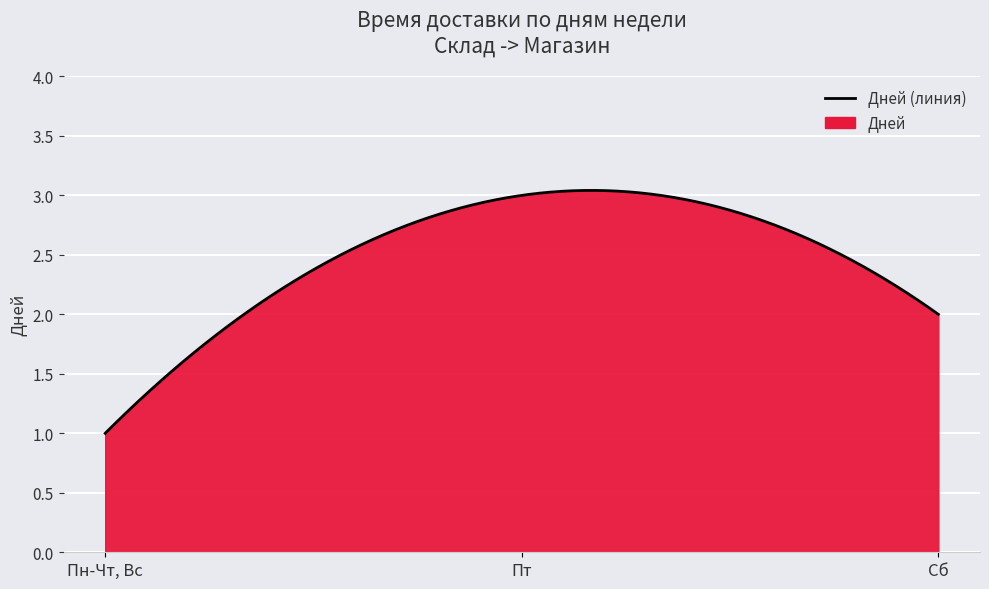

What is the sum of all values?

749.0